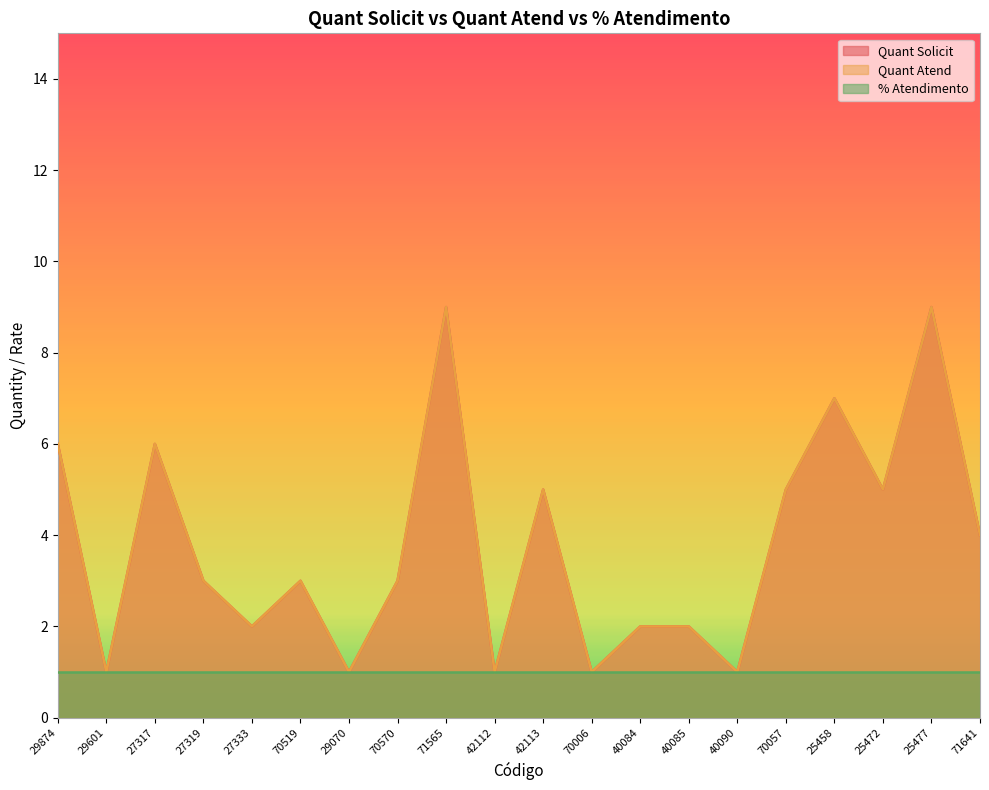

What is the smallest value displayed?

1